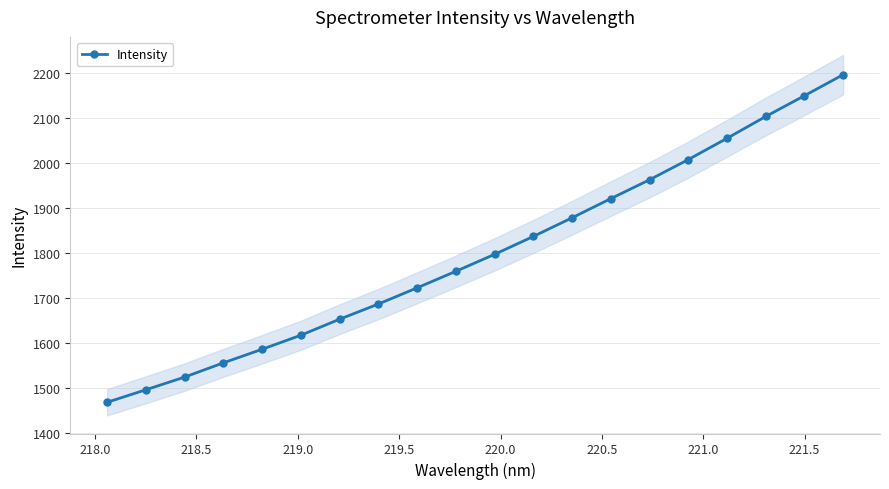

What is the value of the Intensity point at the 15th from the left?

1962.3